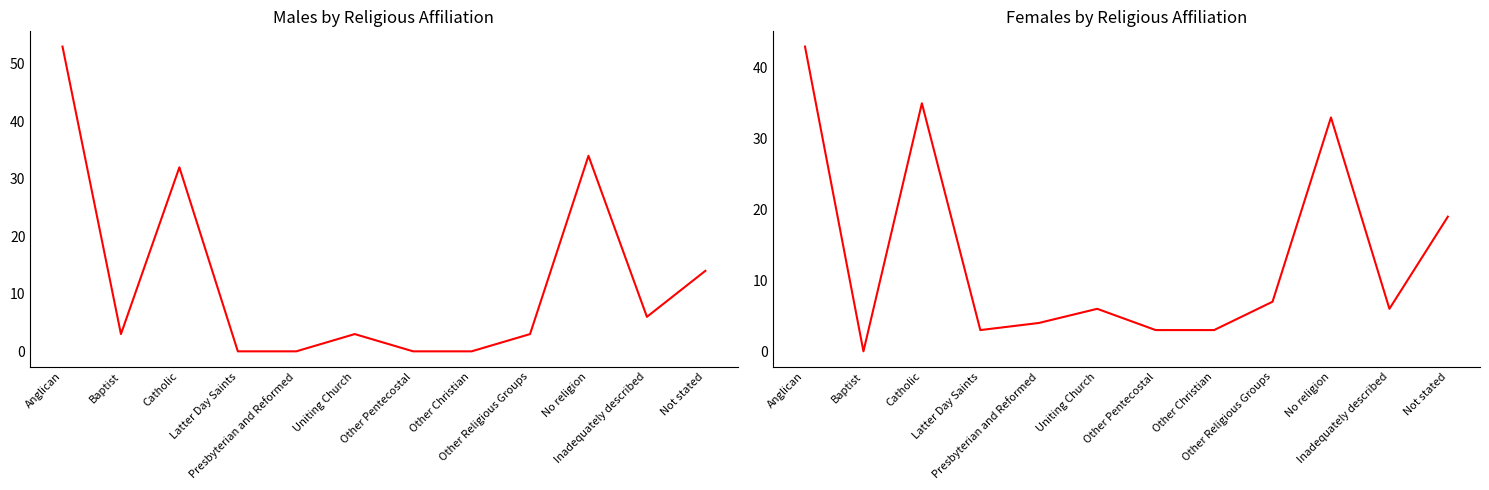

Rank the series by their average value, from highest to lowest.

Females, Males